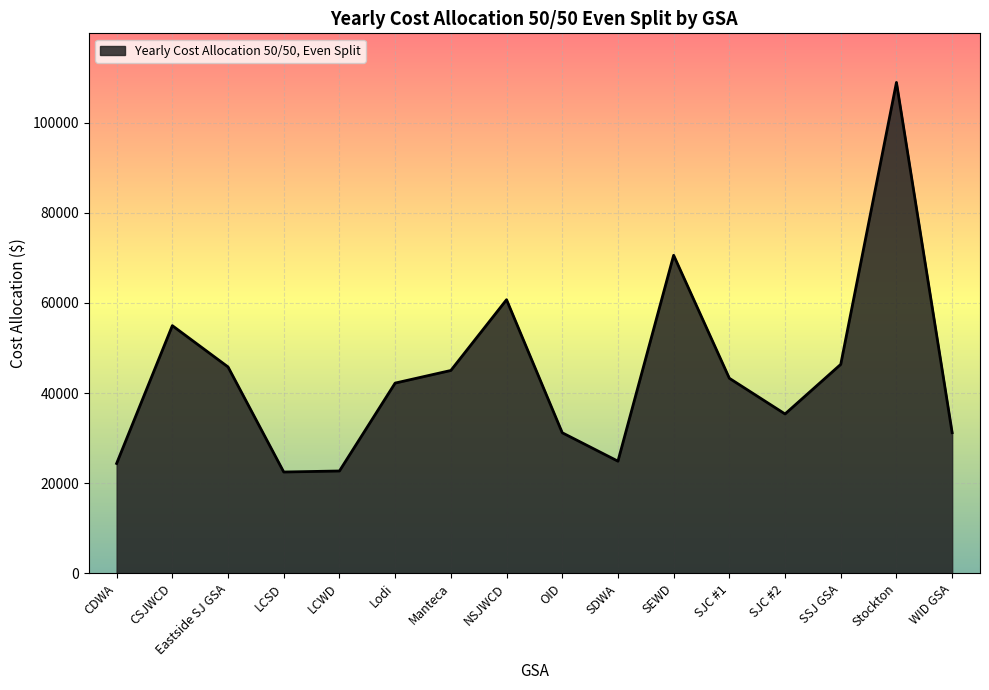

Does the chart display data point markers on the line(s)?

No